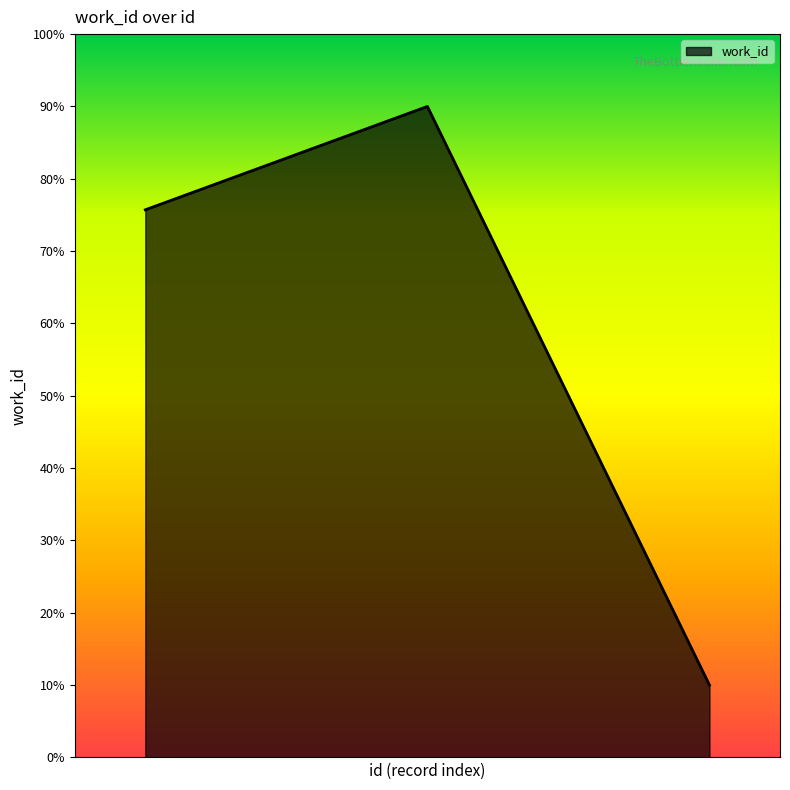

What is the greatest value displayed?

90.0